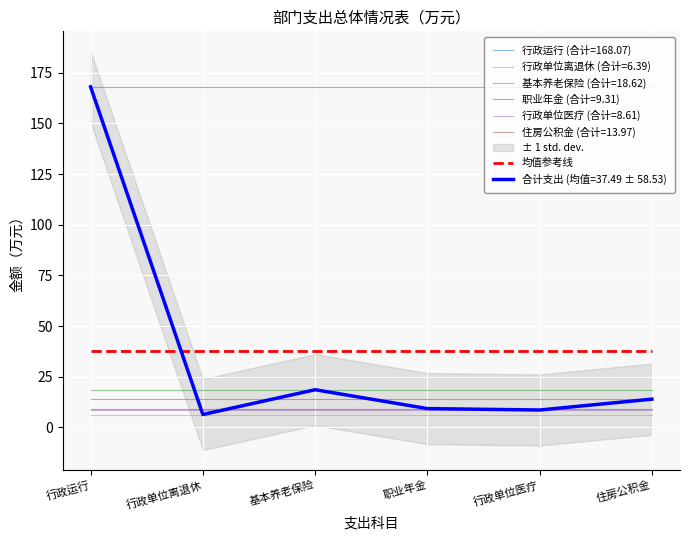

Reading right to left, what are all the values shown in this chart?

14.0	8.6	9.3	18.6	6.4	168.1